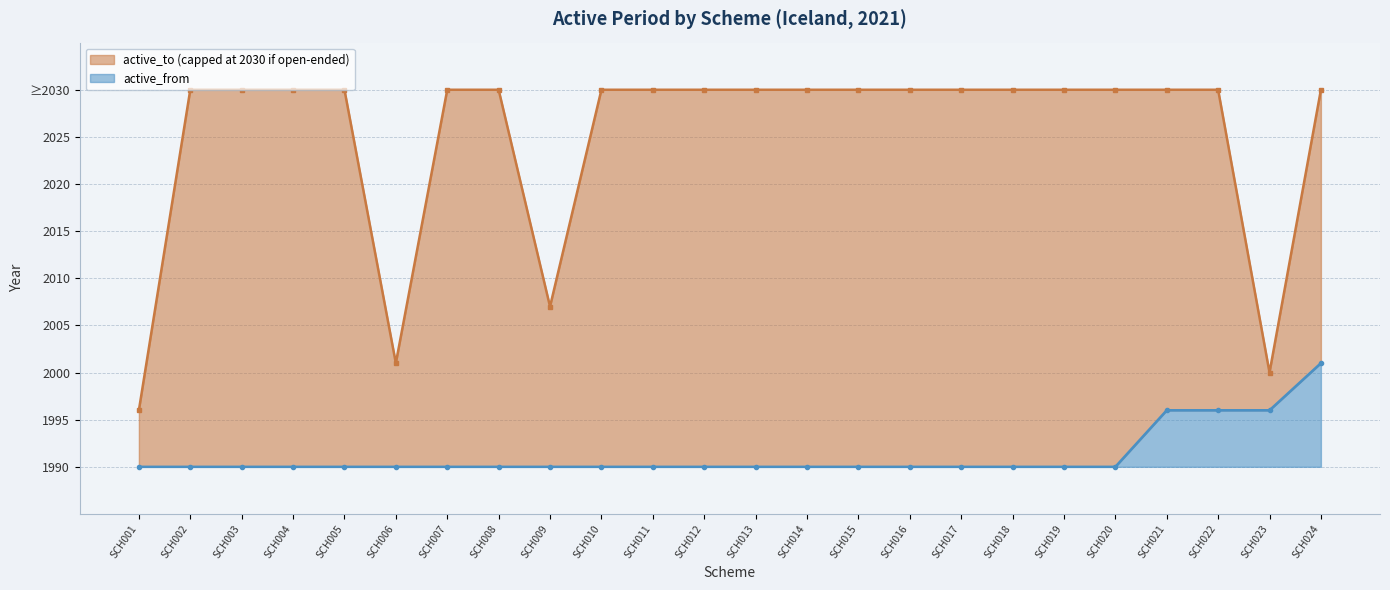

Where is active_to nearest to the value 2013?

SCH009